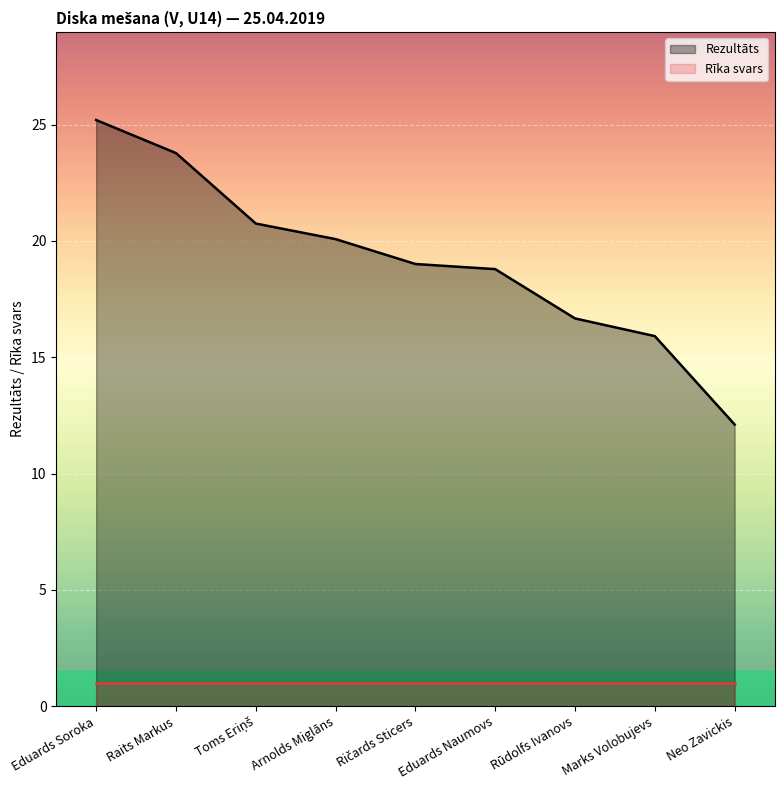

Does the chart display data point markers on the line(s)?

No